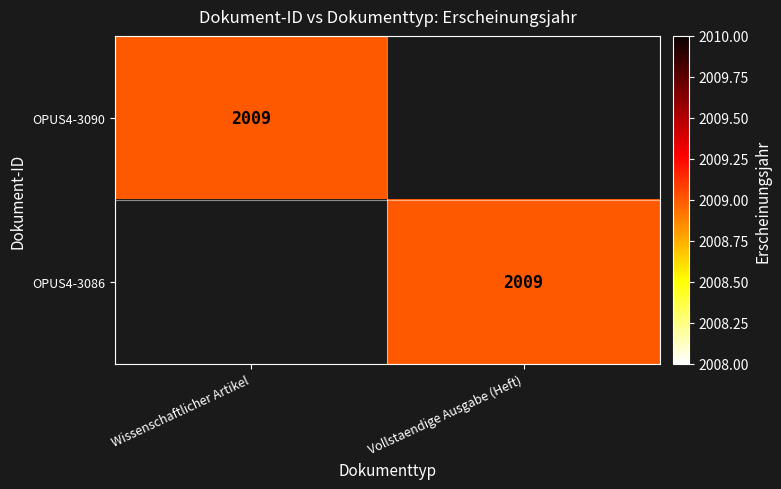

True or false: OPUS4-3090 has a value of 834 at Wissenschaftlicher Artikel.

False